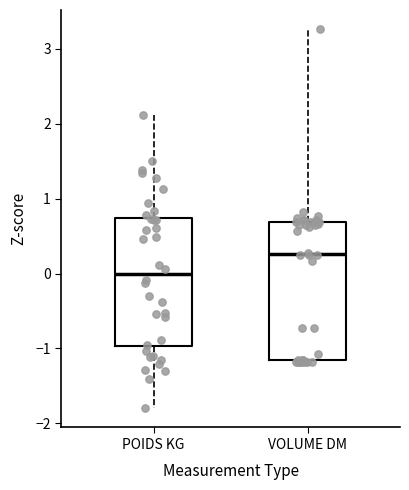

Which box's median line is the highest?

VOLUME DM